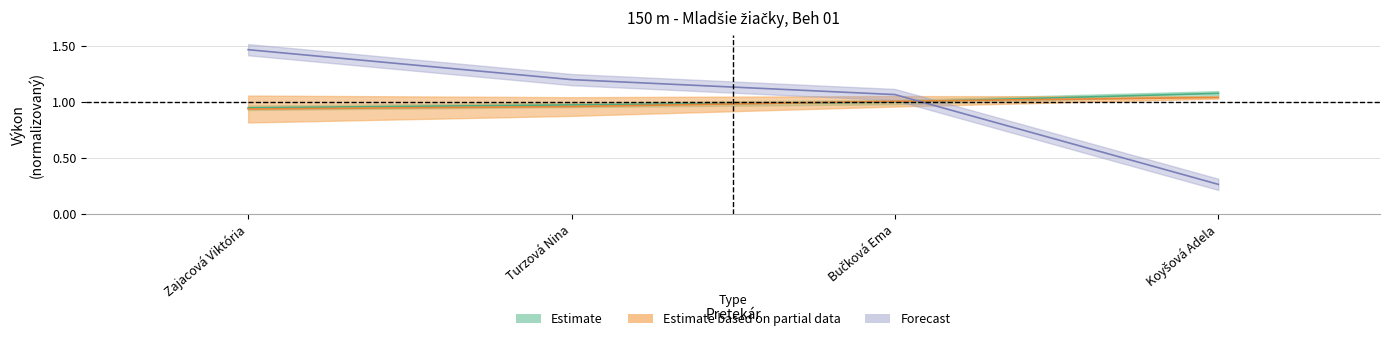

At how many categories does at least one series exceed 0?

4